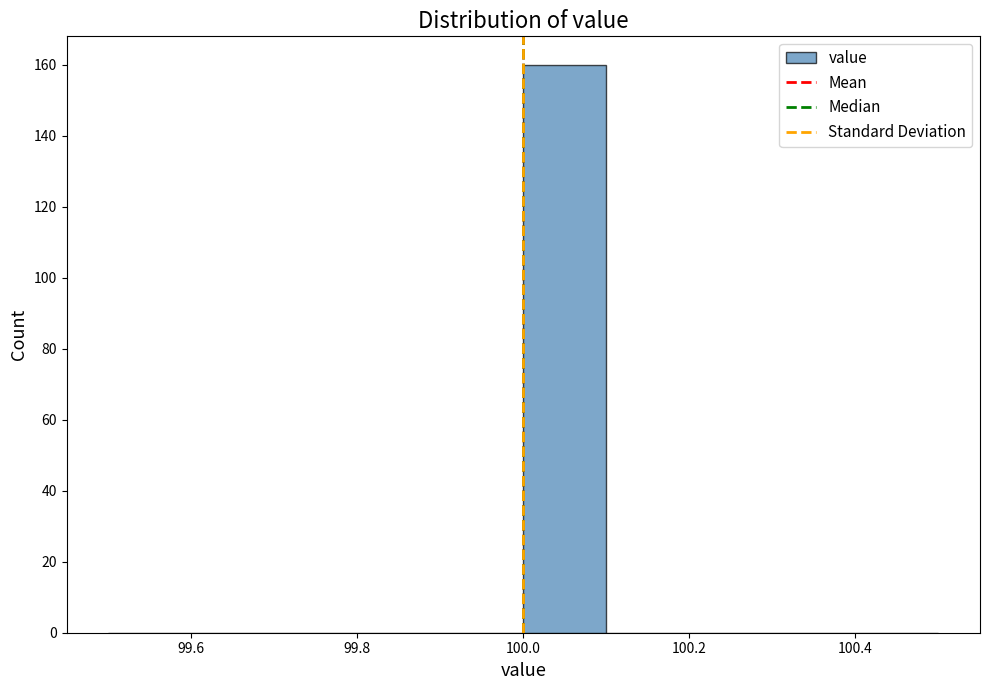

How tall is the bar that spans 100.0 to 100.1 on the x-axis? The values are not printed on the chart, so give them approximately, as read against the axis.

160